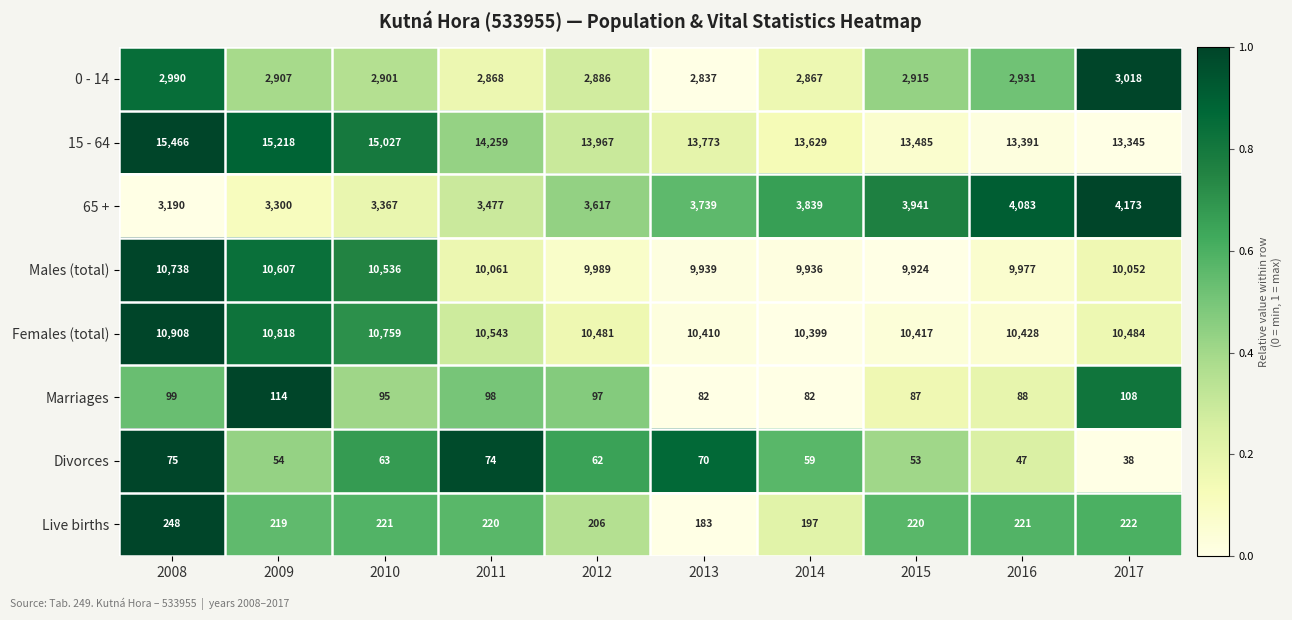

Which series has the largest range (max minus min)?

15 - 64